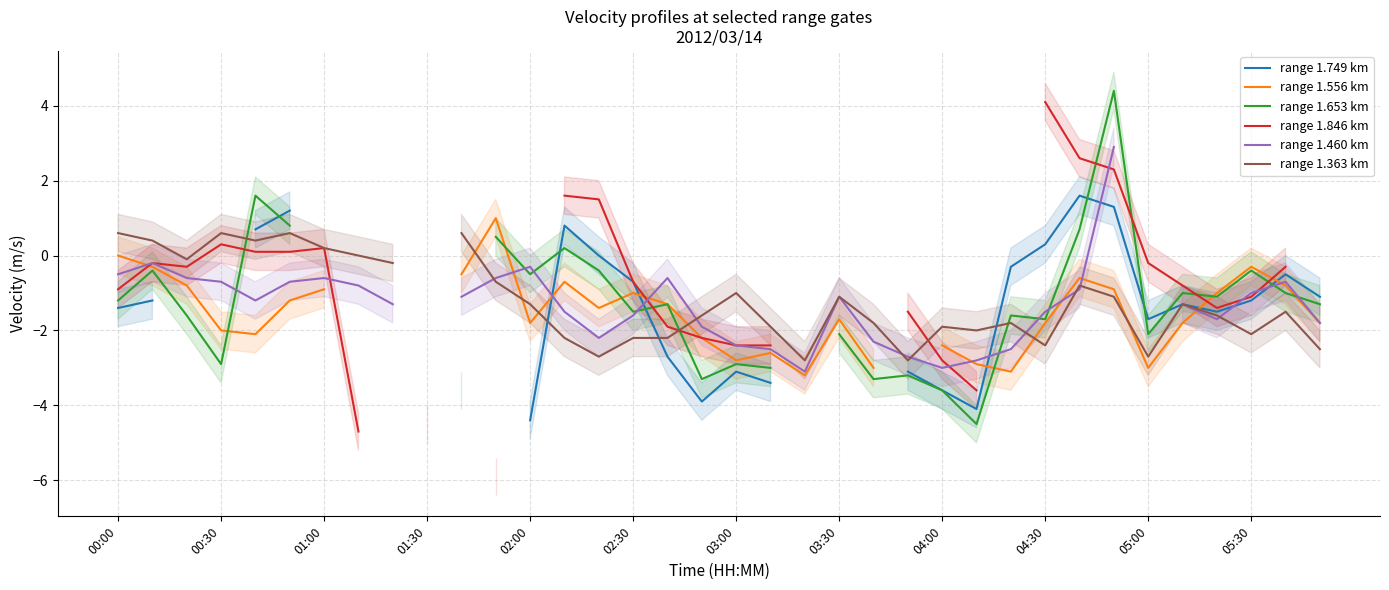

How many data points does each series have?

36